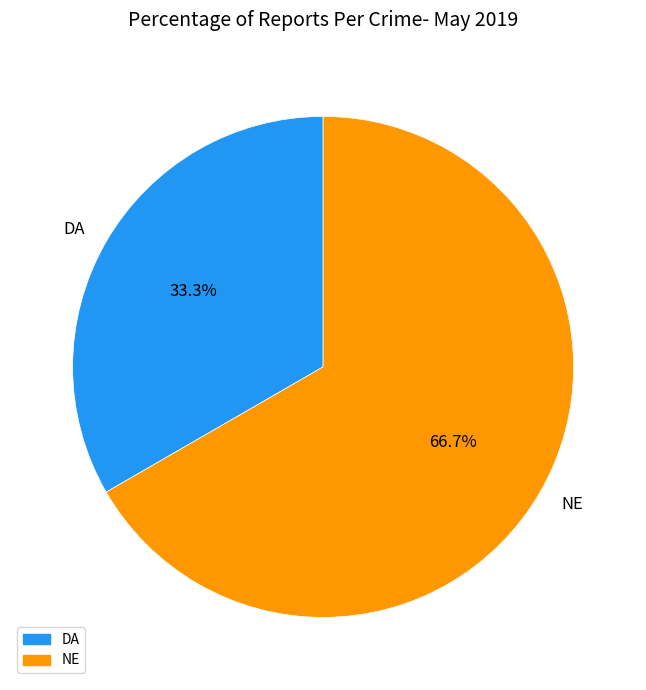

Does any single category account for the majority?

Yes